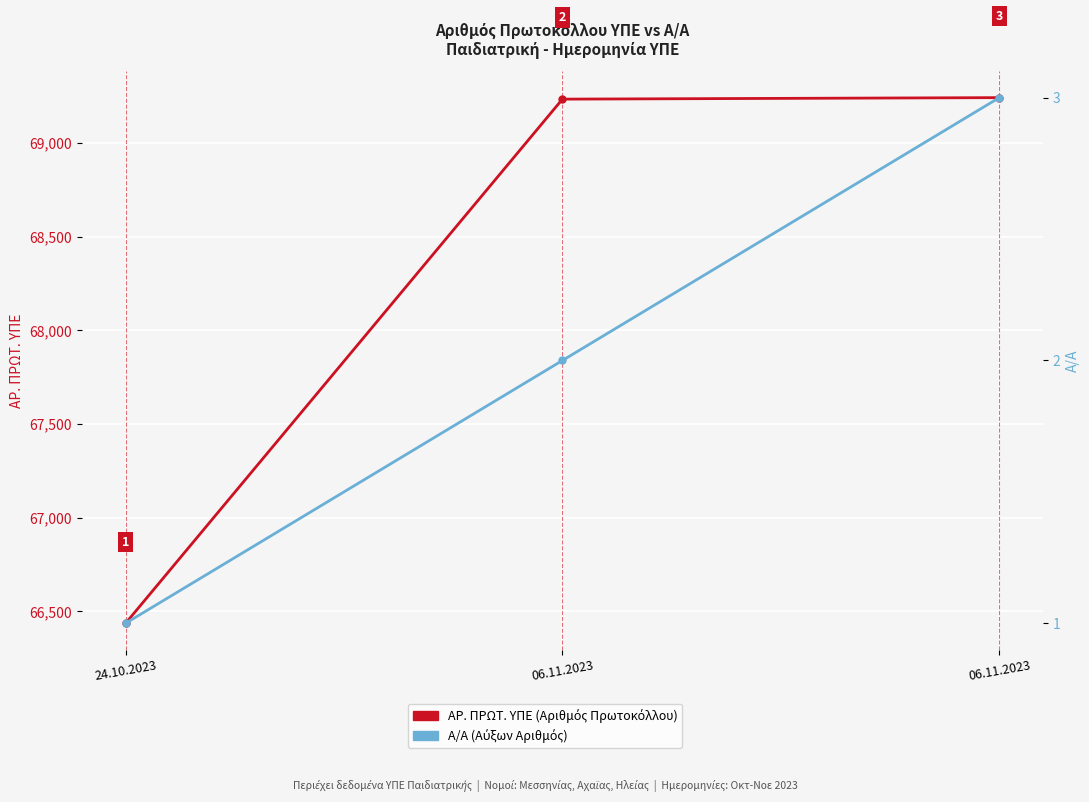

What are all the series names shown in the legend?

ΑΡ. ΠΡΩΤ. ΥΠΕ, Α/Α